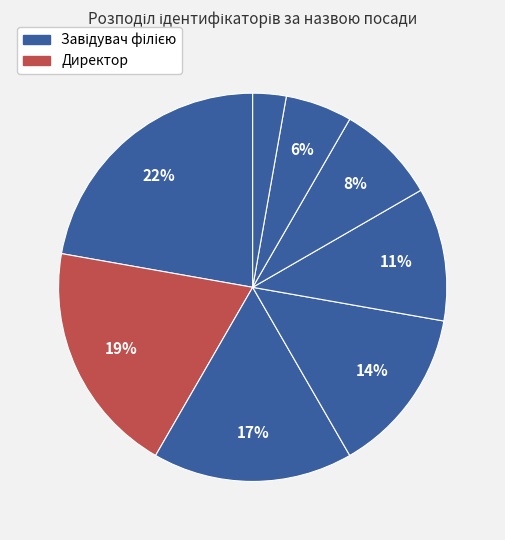

To the nearest percent, what is the difference between the largest and smallest slice percentages?

19%